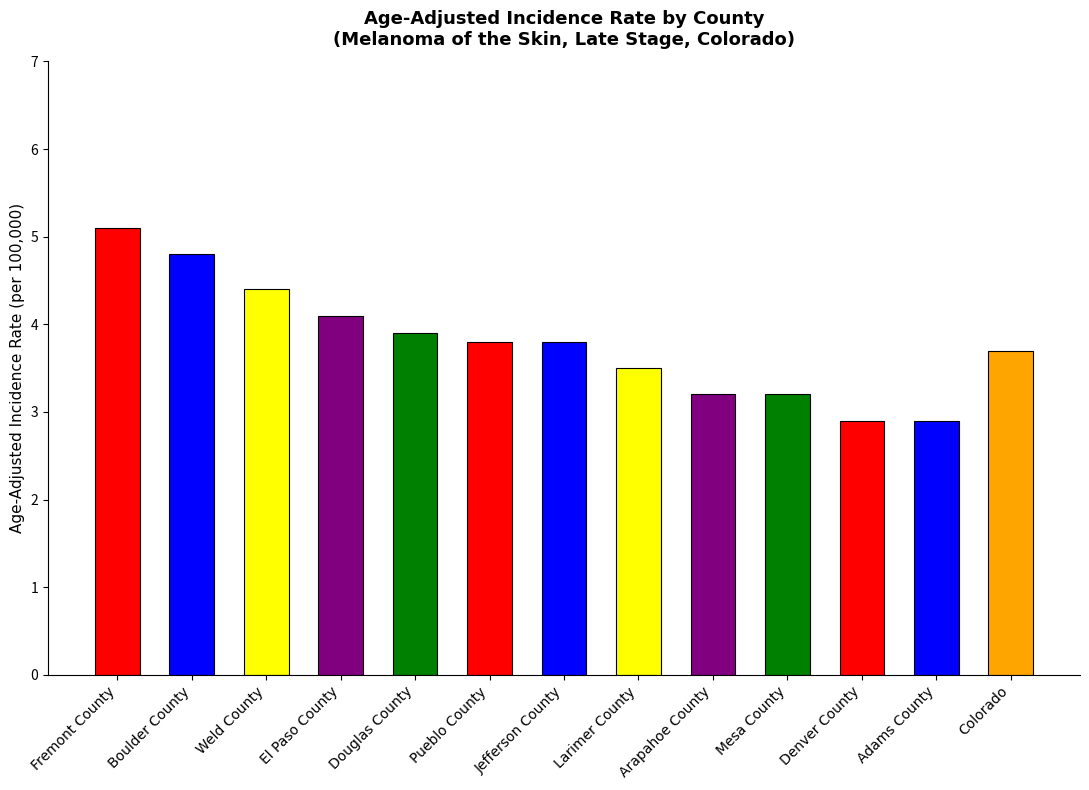

Reading left to right, transcribe all the data shown in this chart.

5.1	4.8	4.4	4.1	3.9	3.8	3.8	3.5	3.2	3.2	2.9	2.9	3.7